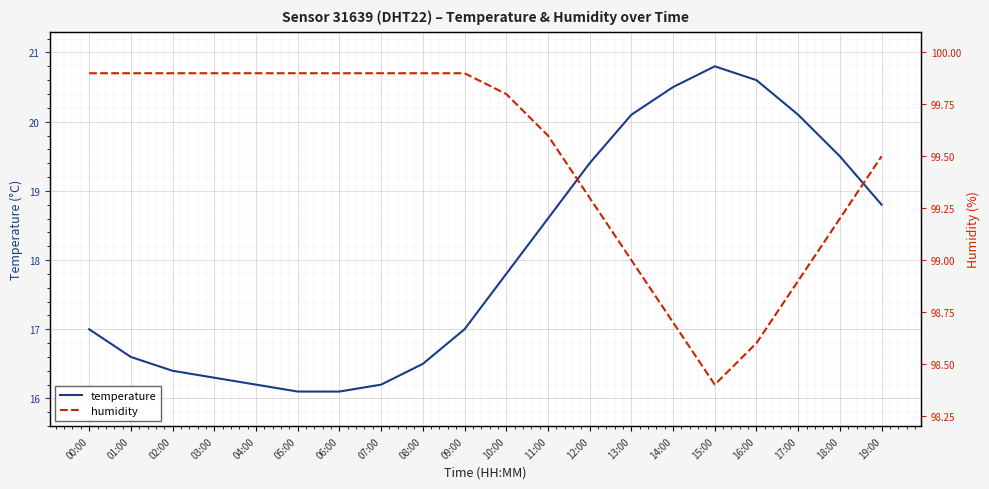

How many data points does each series have?

20